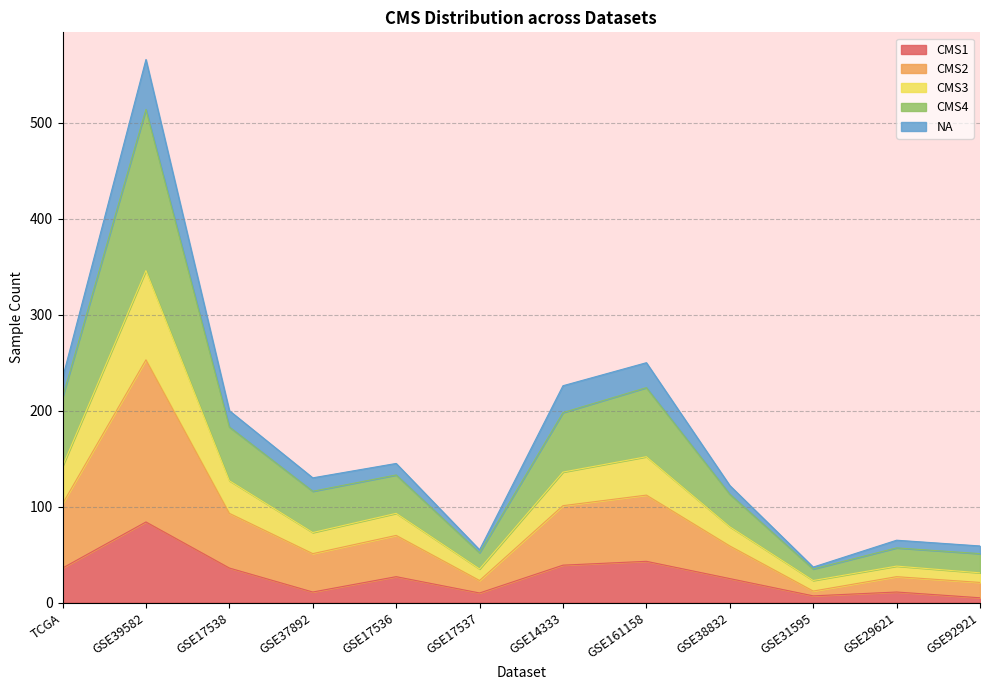

True or false: CMS2 and CMS4 cross at least once.

False